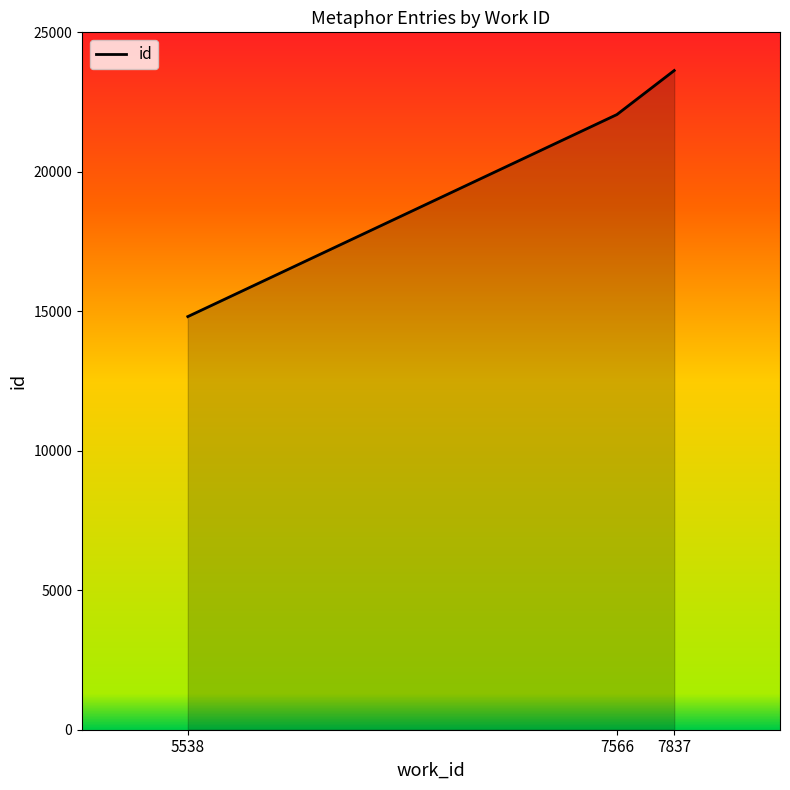

The value at 7837 is 23631. True or false?

True